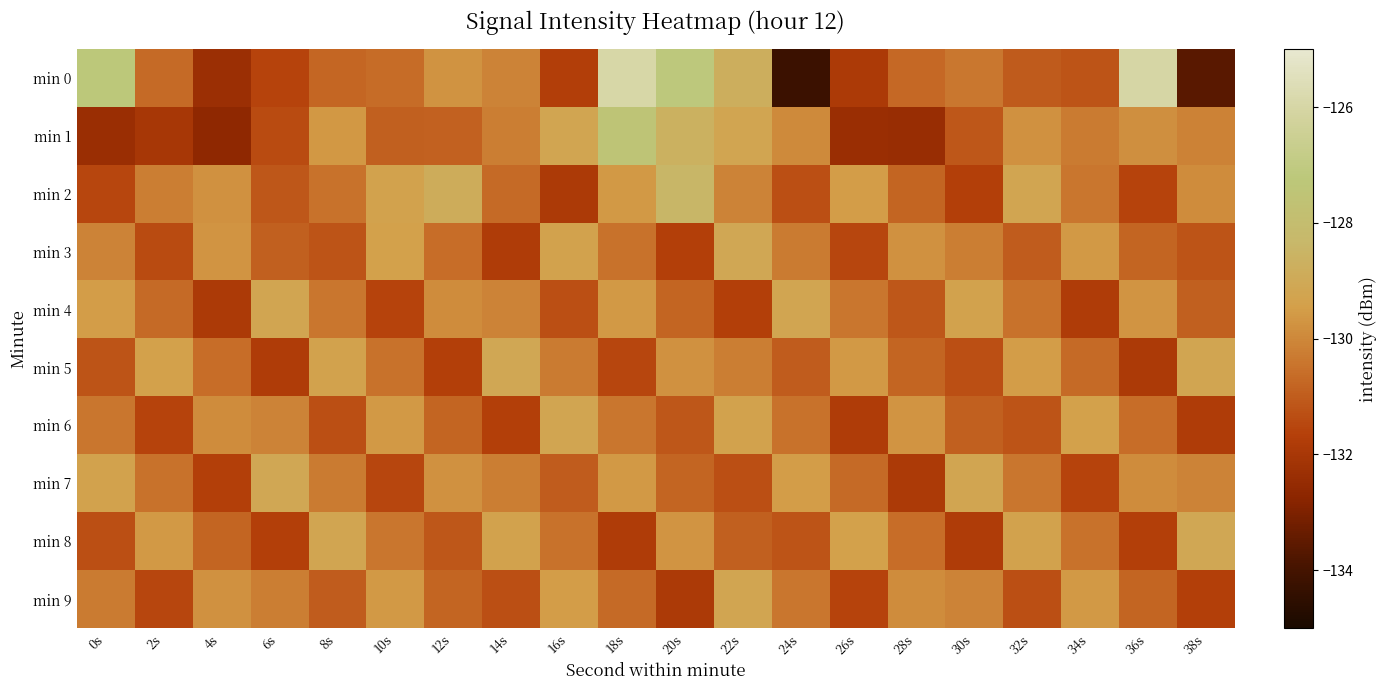

Which series has the largest range (max minus min)?

min 0